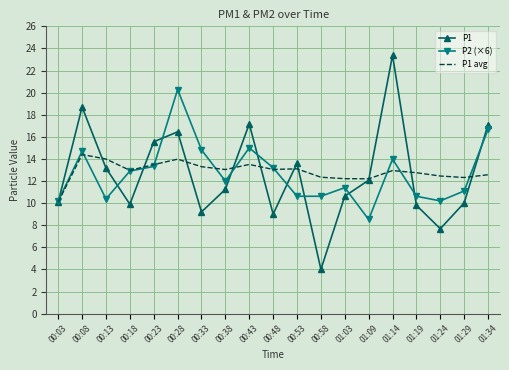

List the series in order of their peak value, highest first.

P1, P2 (×6), P1 avg